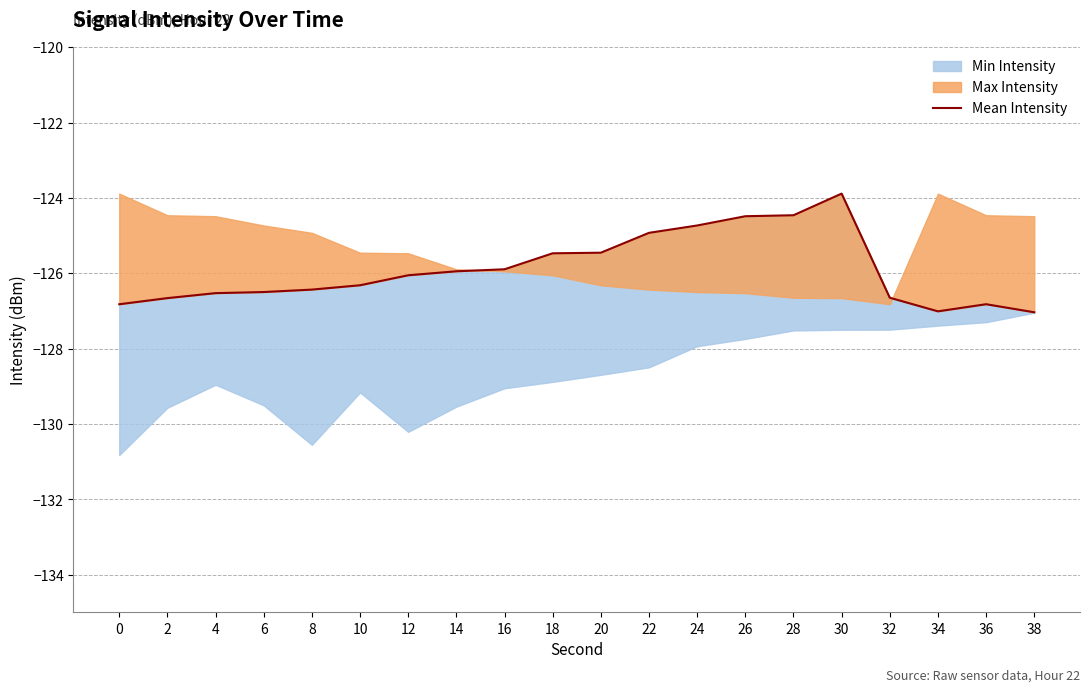

How many interior local peaks (higher than both neighbors) does the data have?

2